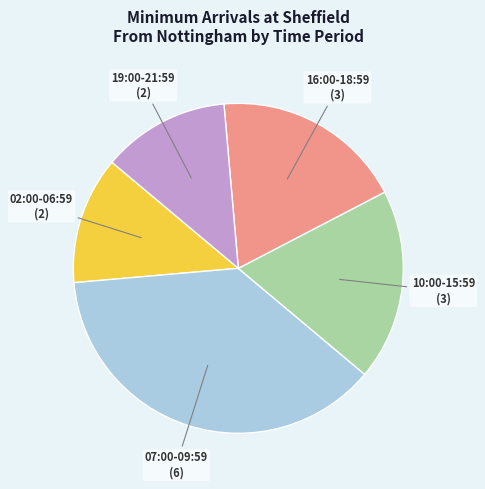

Is there a majority slice in this chart?

No